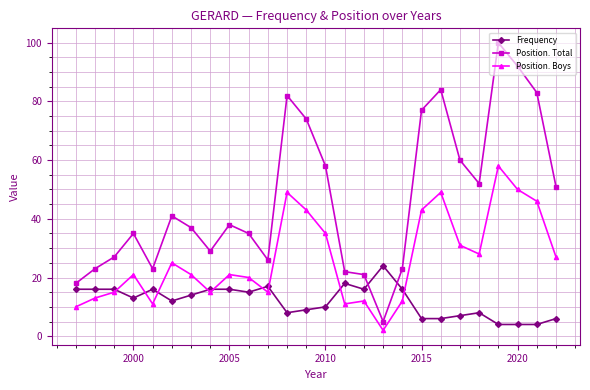

Count the number of categories in the chart.

26